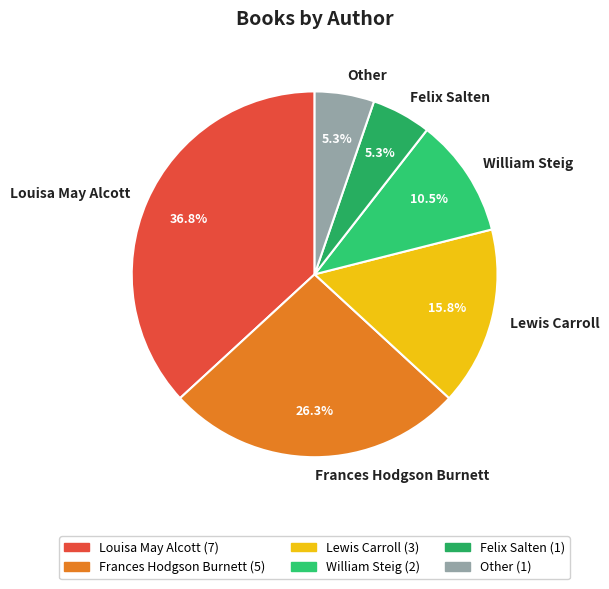

What portion of the pie excludes Louisa May Alcott?

63.2%